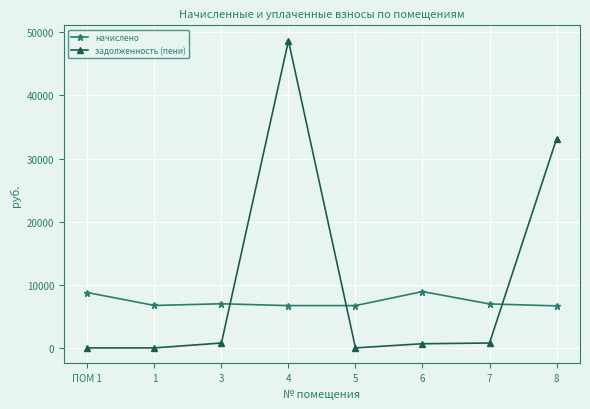

Rank the series by their maximum value, from lowest to highest.

начислено, задолженность (пени)